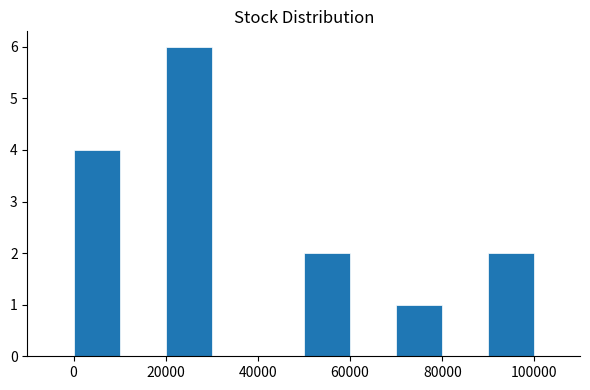

Over which range of the x-axis is the bar tallest?

20000 to 30000